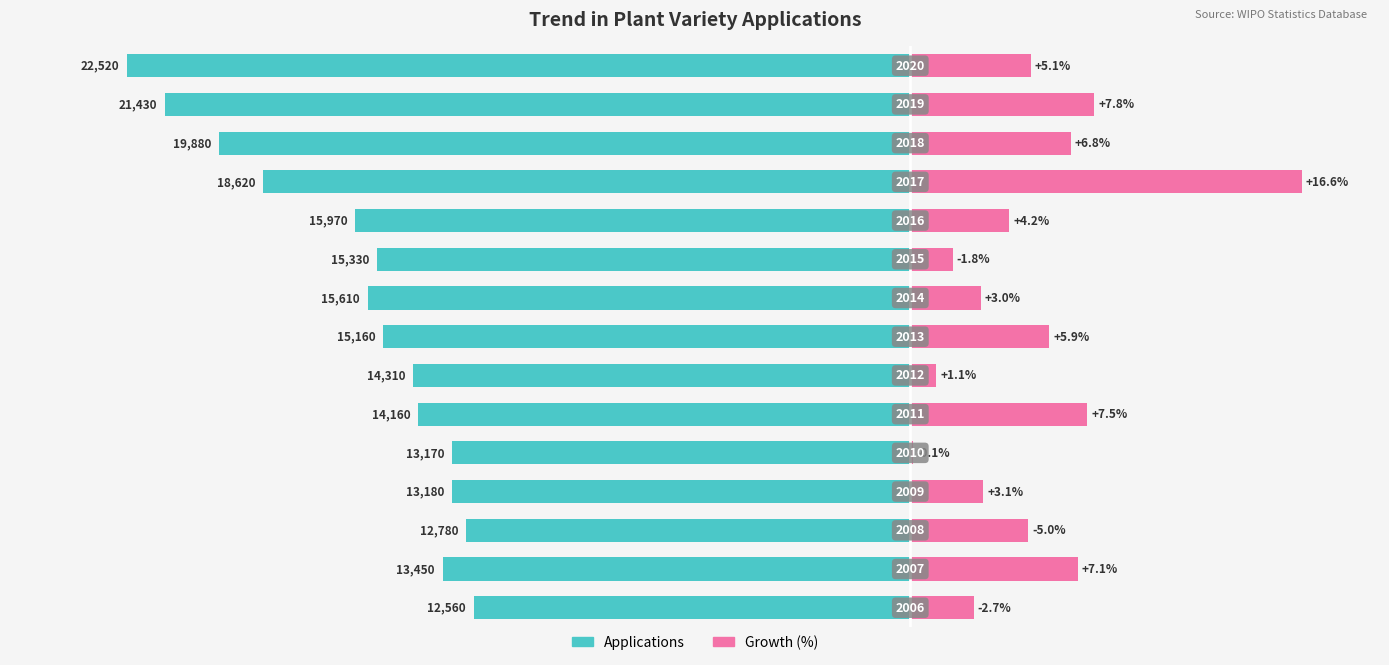

Which series changed the most between 3 and 12?

Applications